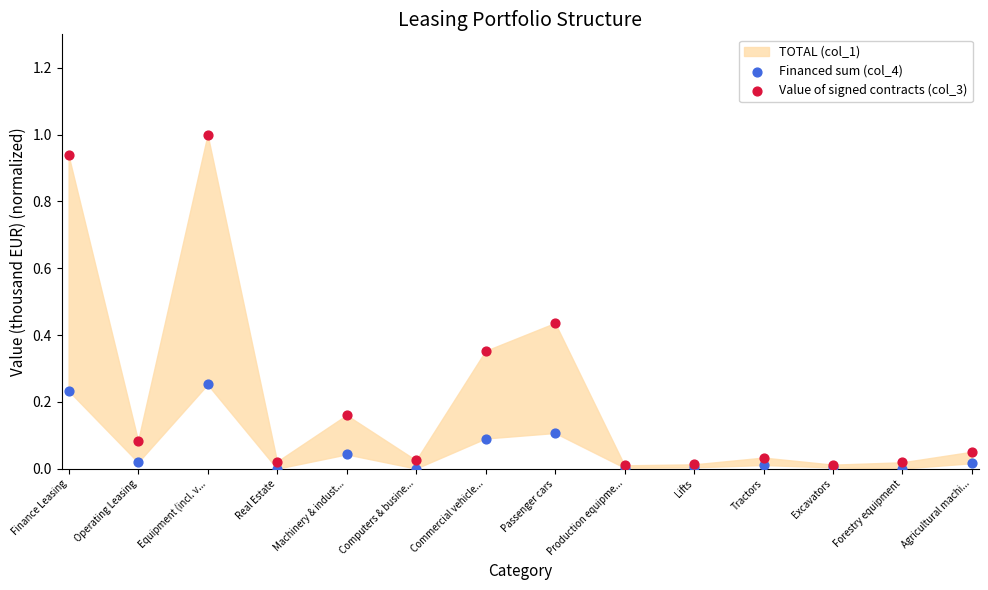

Which series reaches the maximum Y coordinate?

Value of signed contracts (col_3)